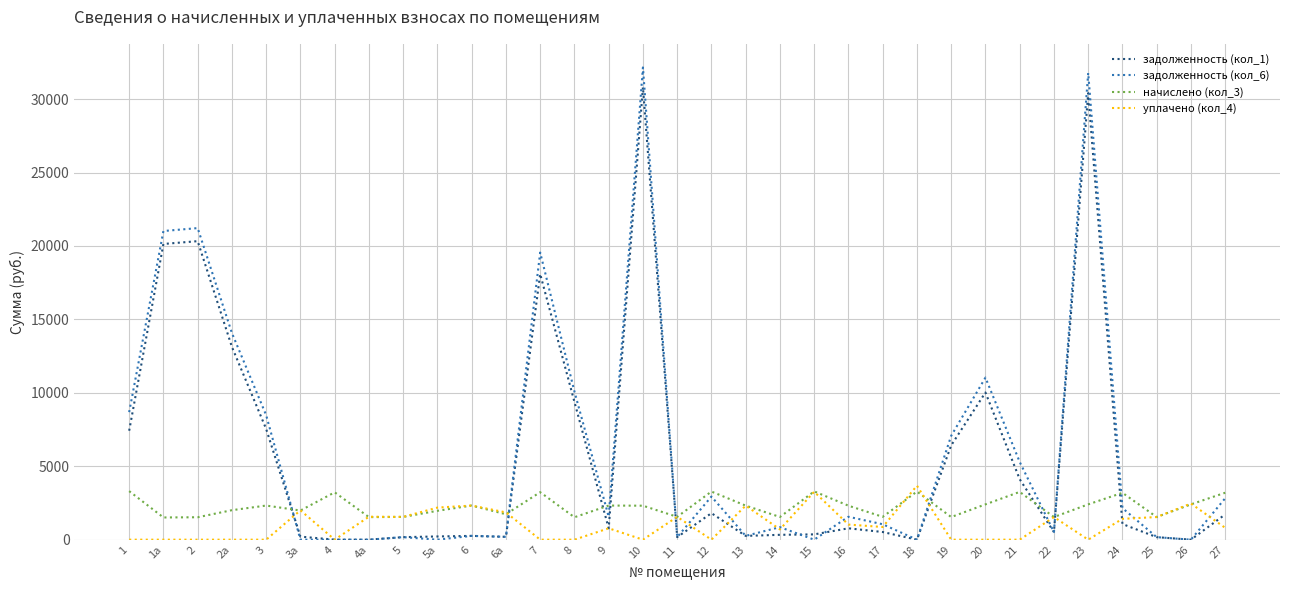

Which series has the largest total across all categories?

задолженность (кол_6)